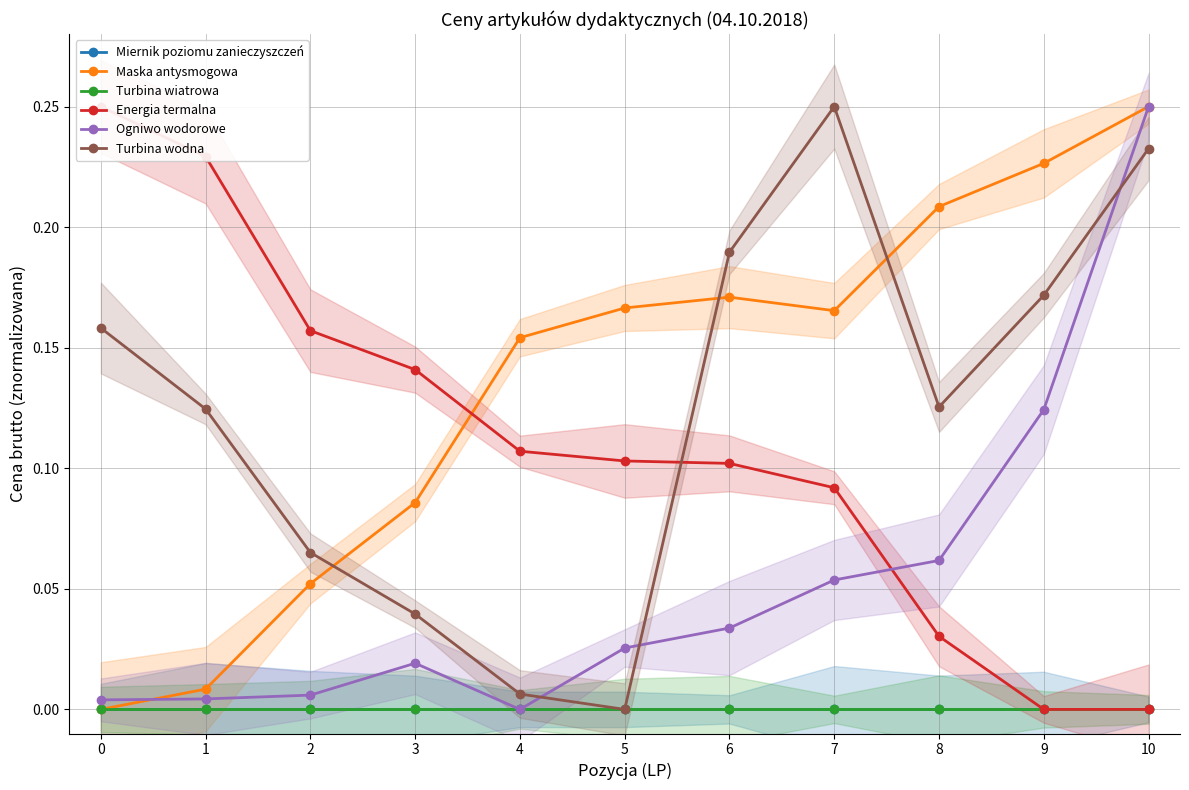

After their last crossing, which series has the higher values: Turbina wodna or Maska antysmogowa?

Maska antysmogowa